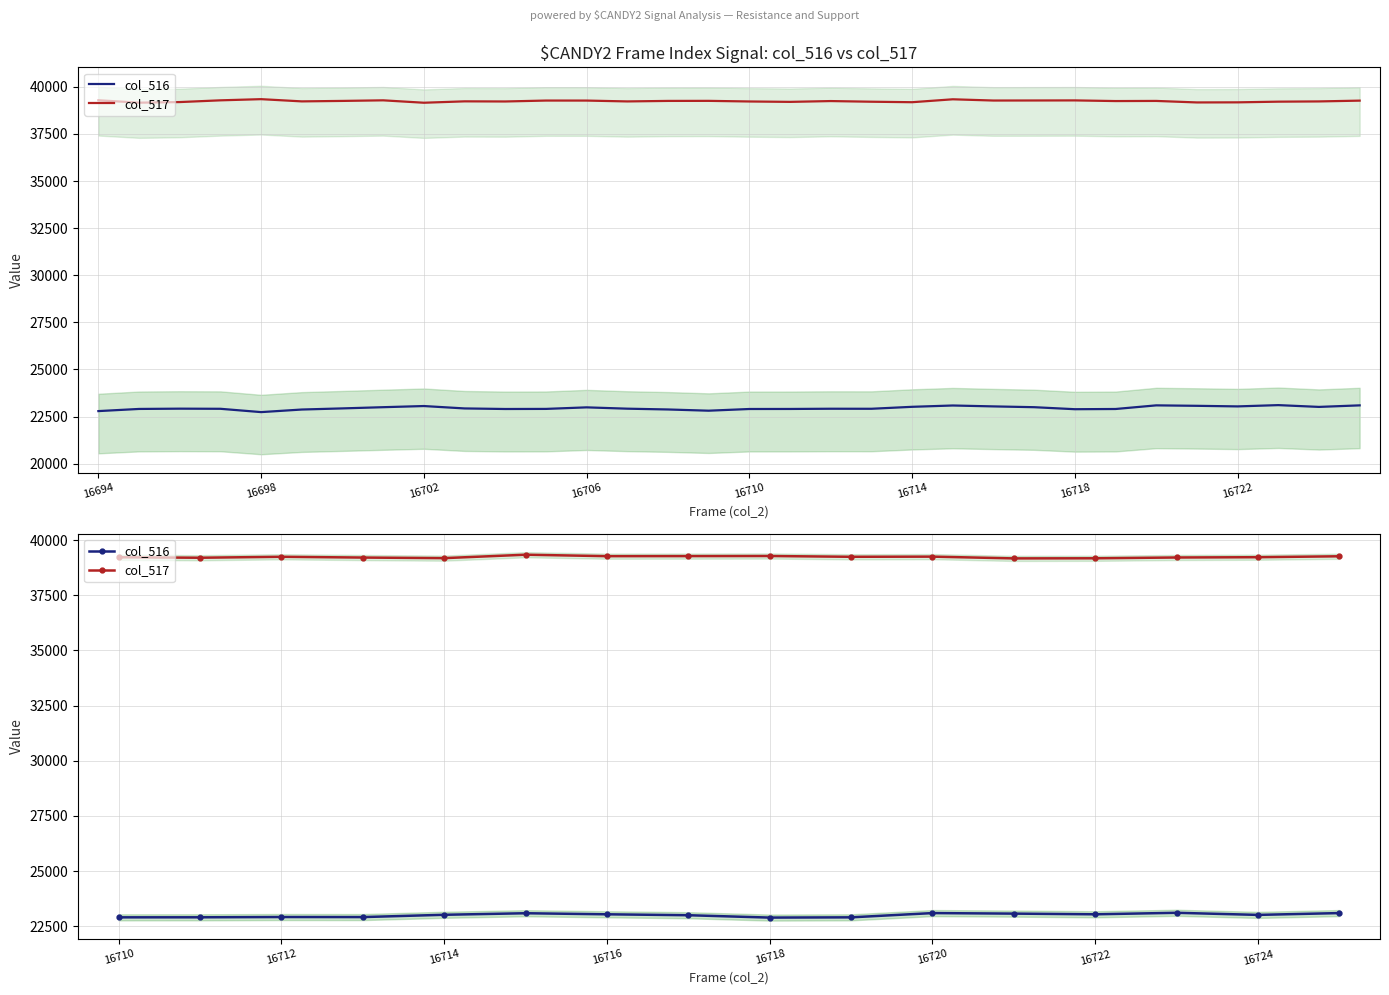

The value of col_517 at 16724 is 39225. True or false?

True